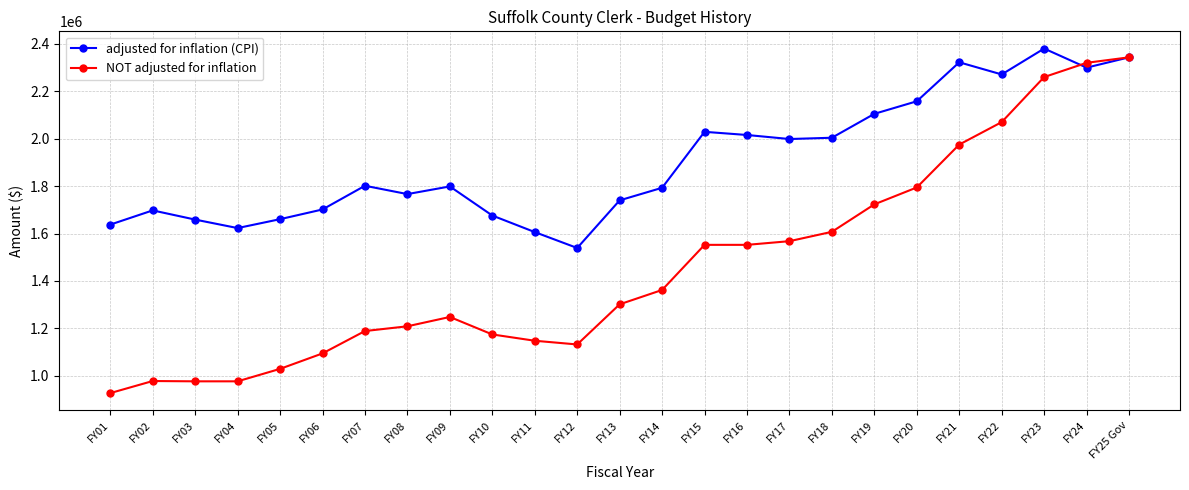

What value does the NOT adjusted for inflation series have at FY04, to the nearest 100?

976300